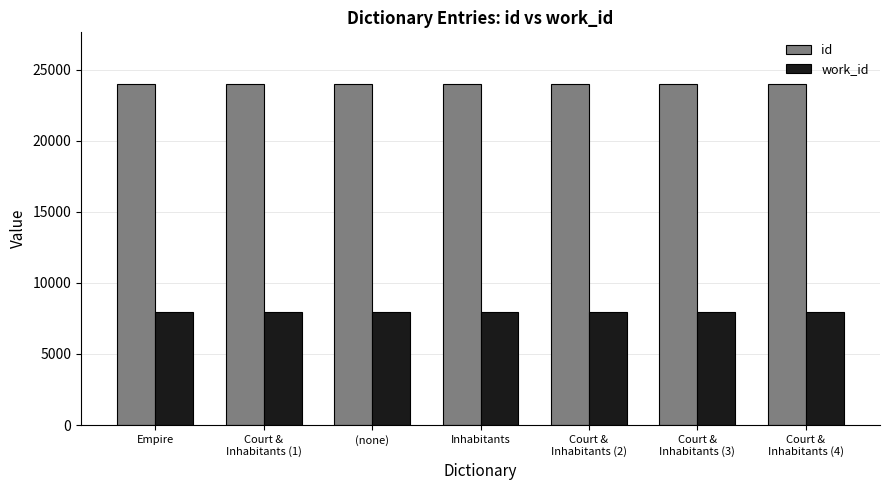

What is the maximum value shown in the chart?

24035